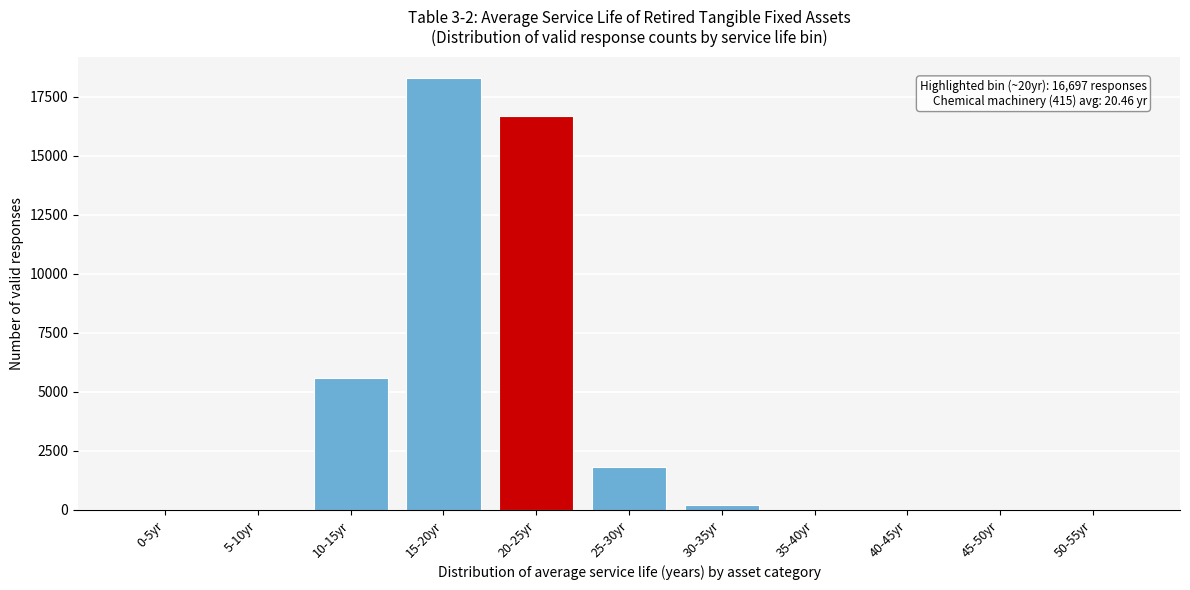

Reading left to right, what are all the values shown in this chart?

0-5yr=0	5-10yr=0	10-15yr=5601	15-20yr=18275	20-25yr=16697	25-30yr=1823	30-35yr=210	35-40yr=0	40-45yr=0	45-50yr=0	50-55yr=0